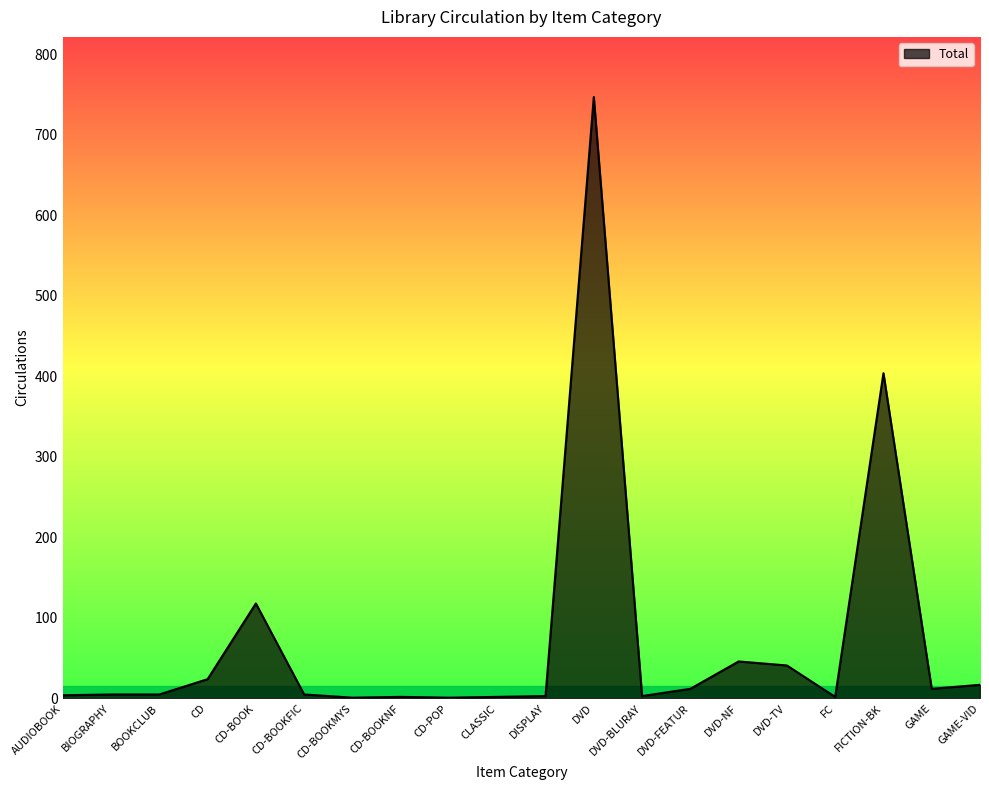

What is the change in value from CD-POP to DVD?

+746